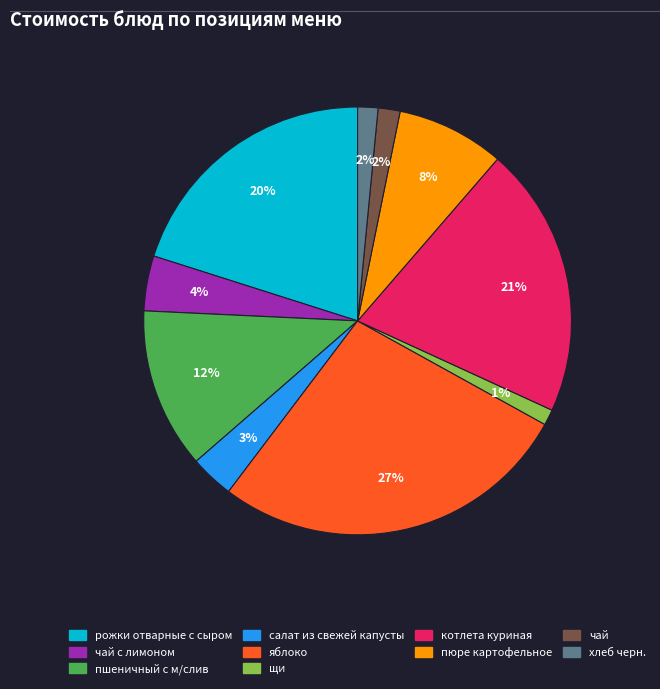

To the nearest percent, what is the difference between the largest and smallest slice percentages?

26%